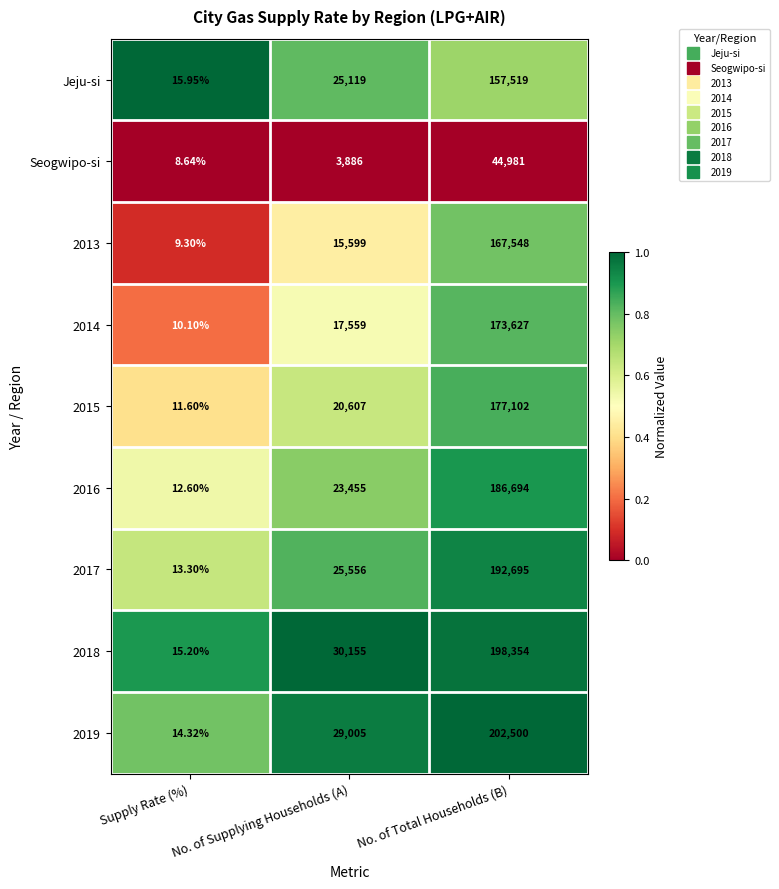

Is the value of 2019 at No. of Total Households (B) greater than the value of 2014 at No. of Supplying Households (A)?

Yes